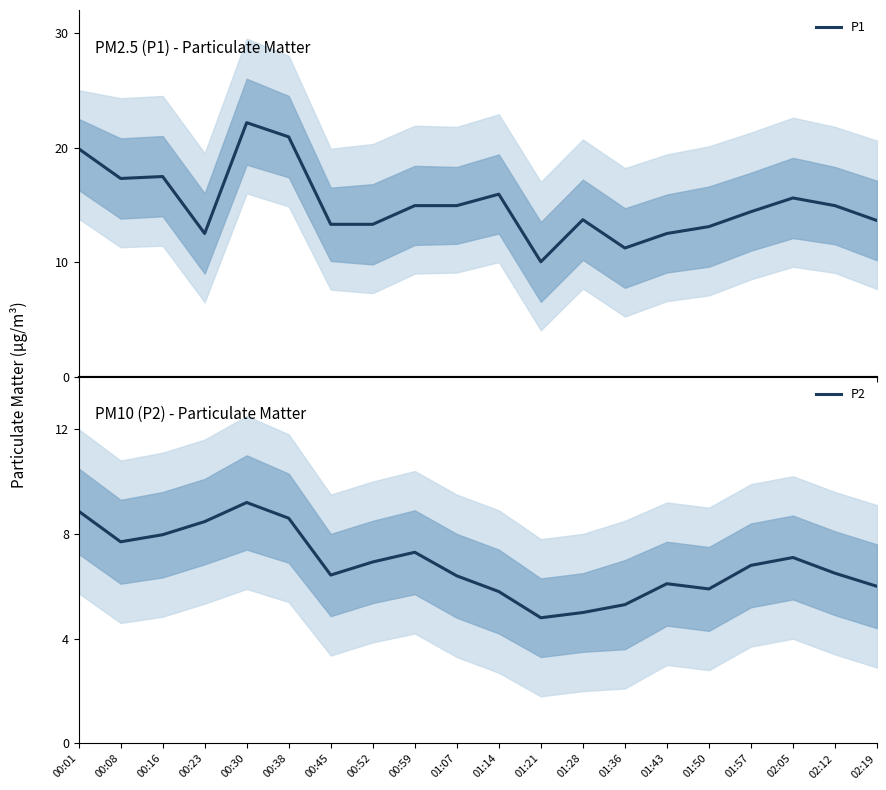

The value of P1 at 02:19 is 23.3. True or false?

False